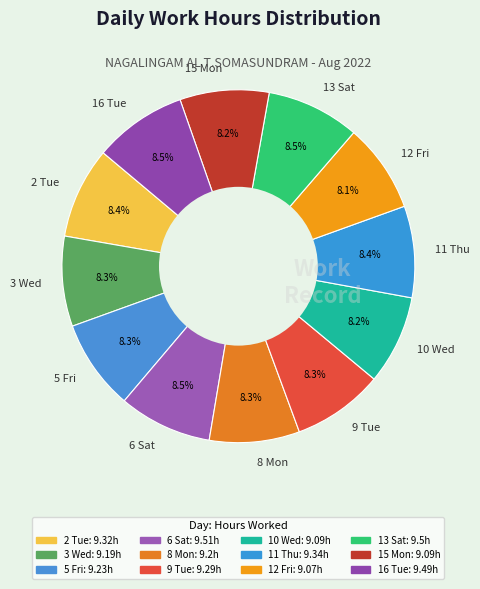

How many slices are in this pie chart?

12